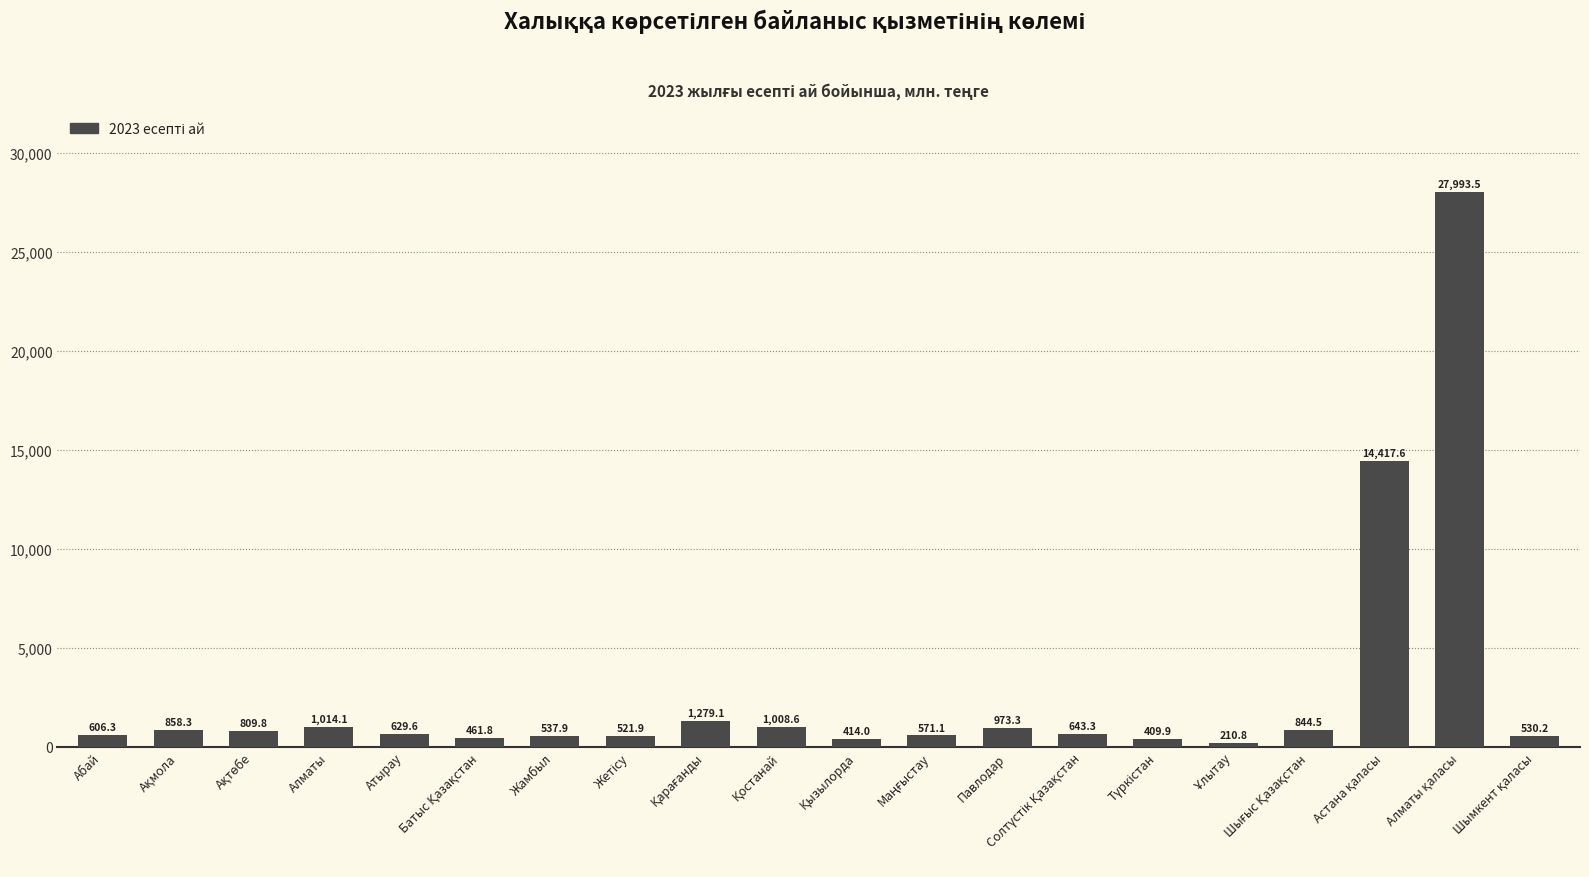

What is the difference between the maximum and minimum values?

27782.7